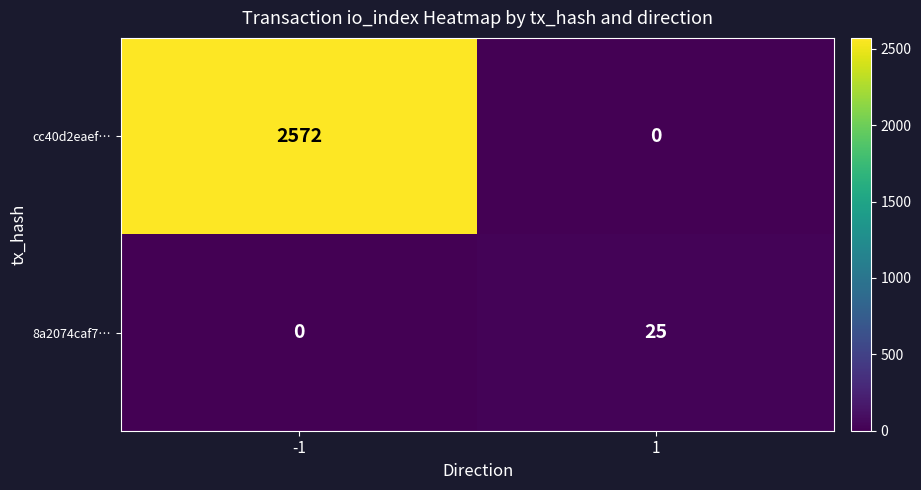

Reading left to right, transcribe all the data shown in this chart.

cc40d2eaef…: 2572	0
8a2074caf7…: 0	25